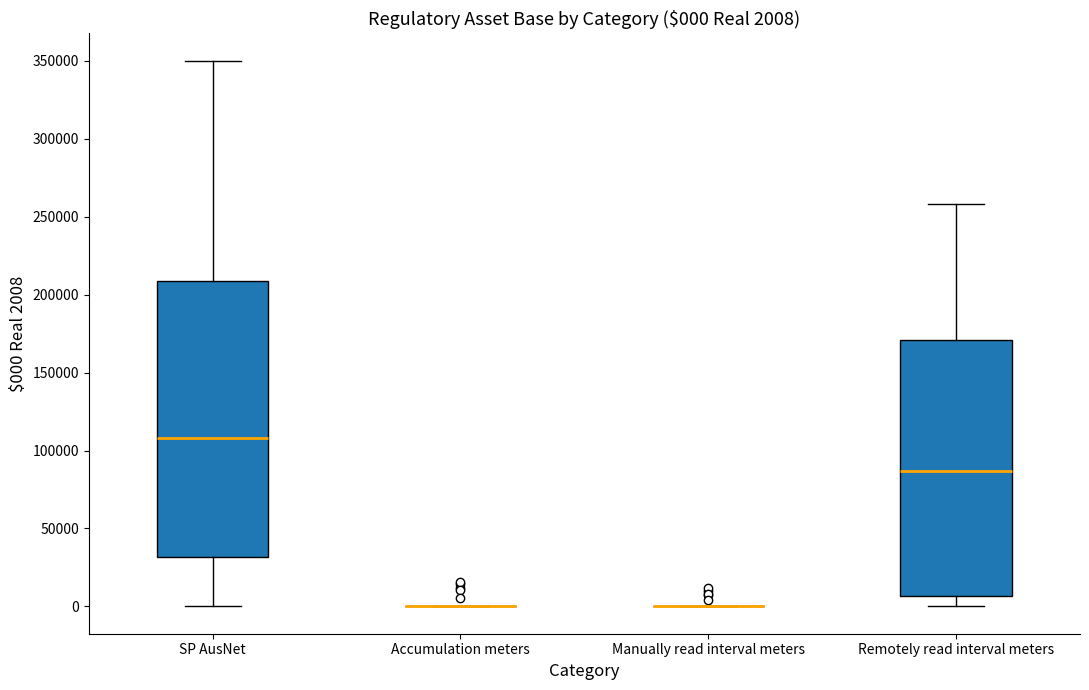

Comparing the boxes themselves (not the whiskers), which one is the tallest?

SP AusNet